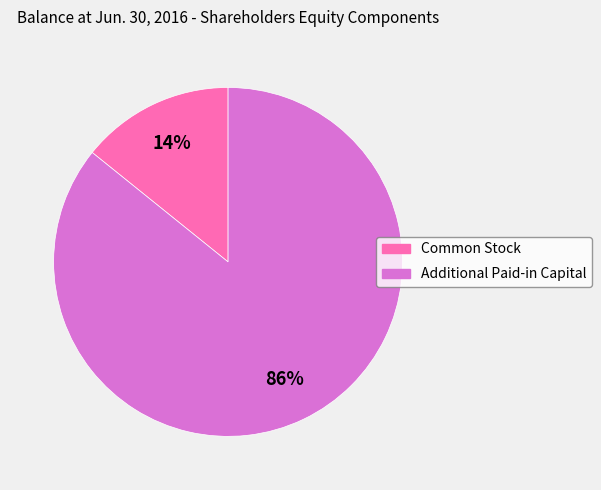

To the nearest percent, what percentage of the pie is Common Stock?

14%